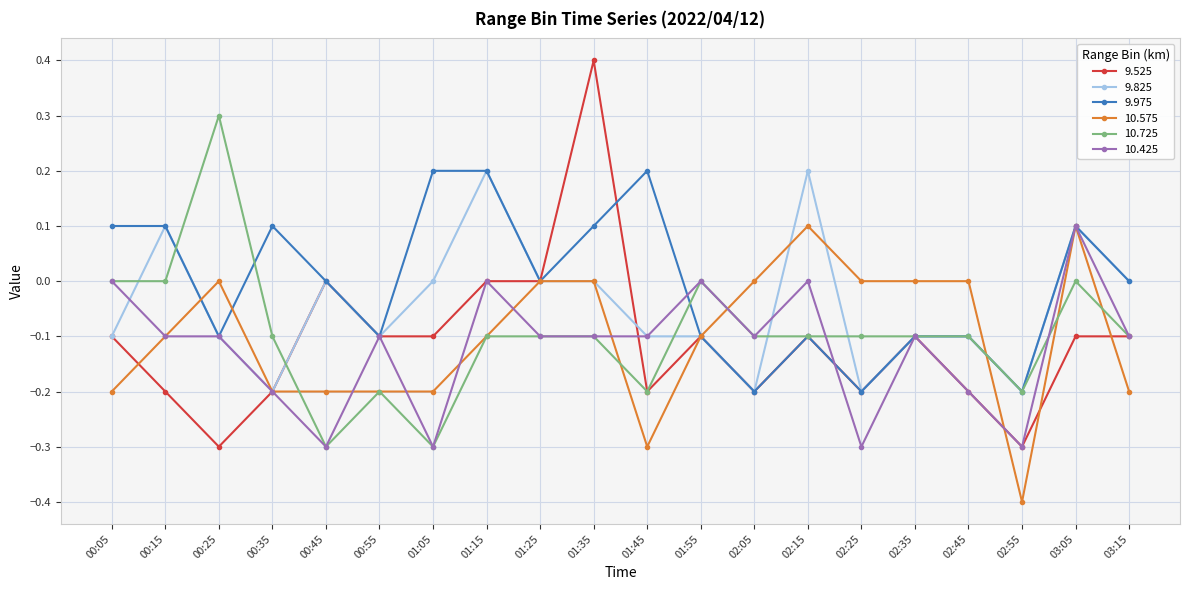

What is the value of the 9.825 point at the 17th from the left?

-0.1